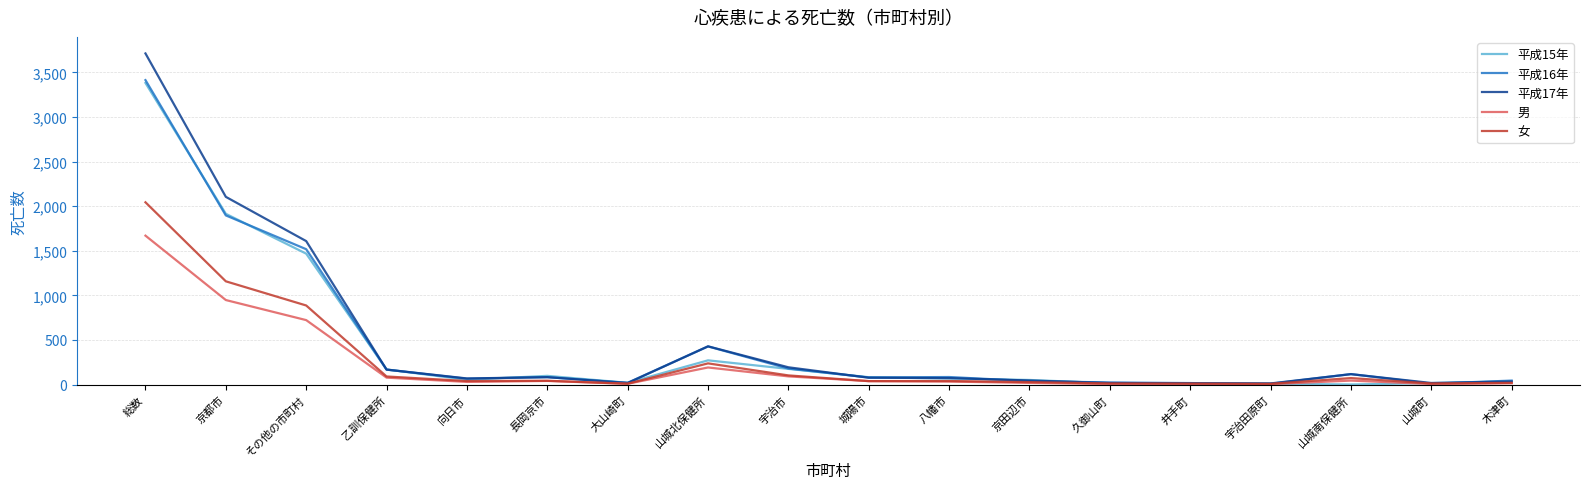

Is this an area chart (filled region under the line)?

No